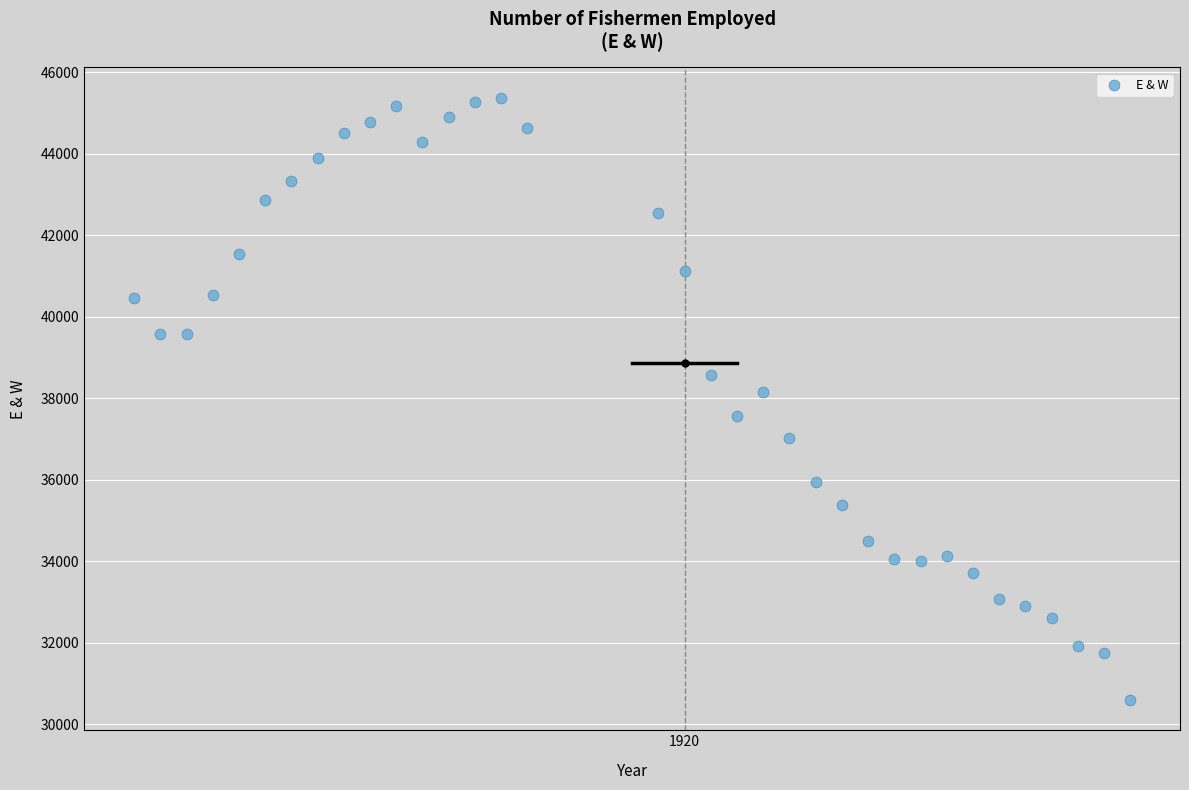

What is the range of X values (max minus min)?

38